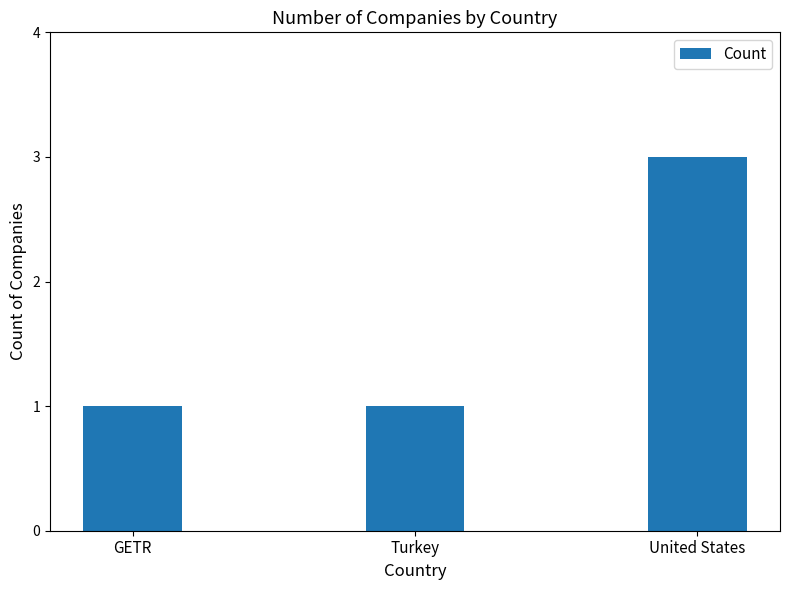

What is the maximum value shown in the chart?

3